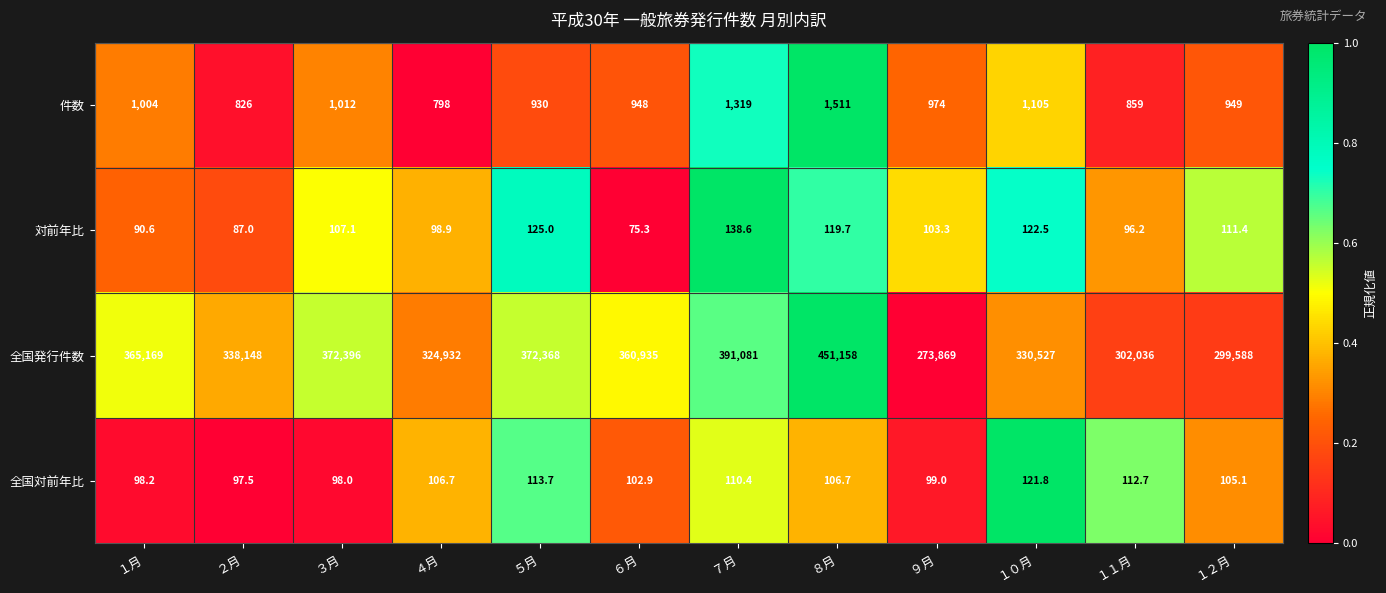

What is the difference between the 件数 values at ６月 and １２月?

1.0